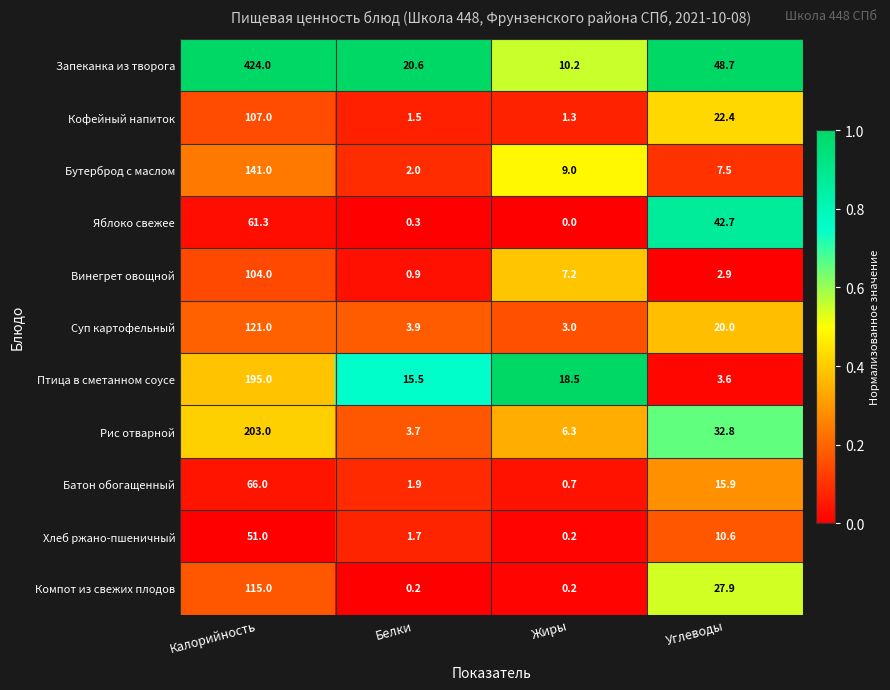

What is the sum of all Птица в сметанном соусе values?

232.6